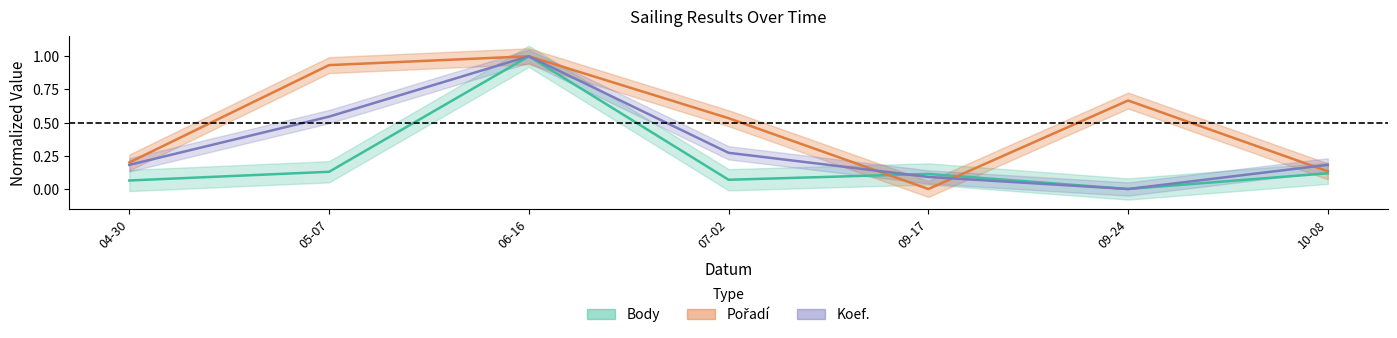

The Pořadí series shows 0.0 at 09-17. True or false?

True